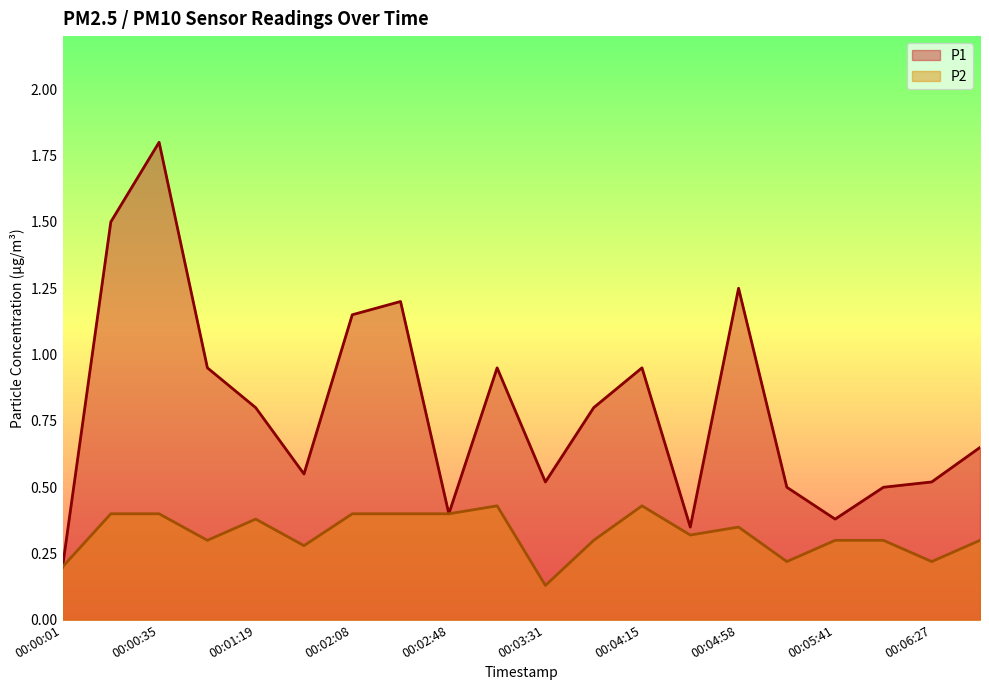

Where is the first local maximum for P2?

00:01:19